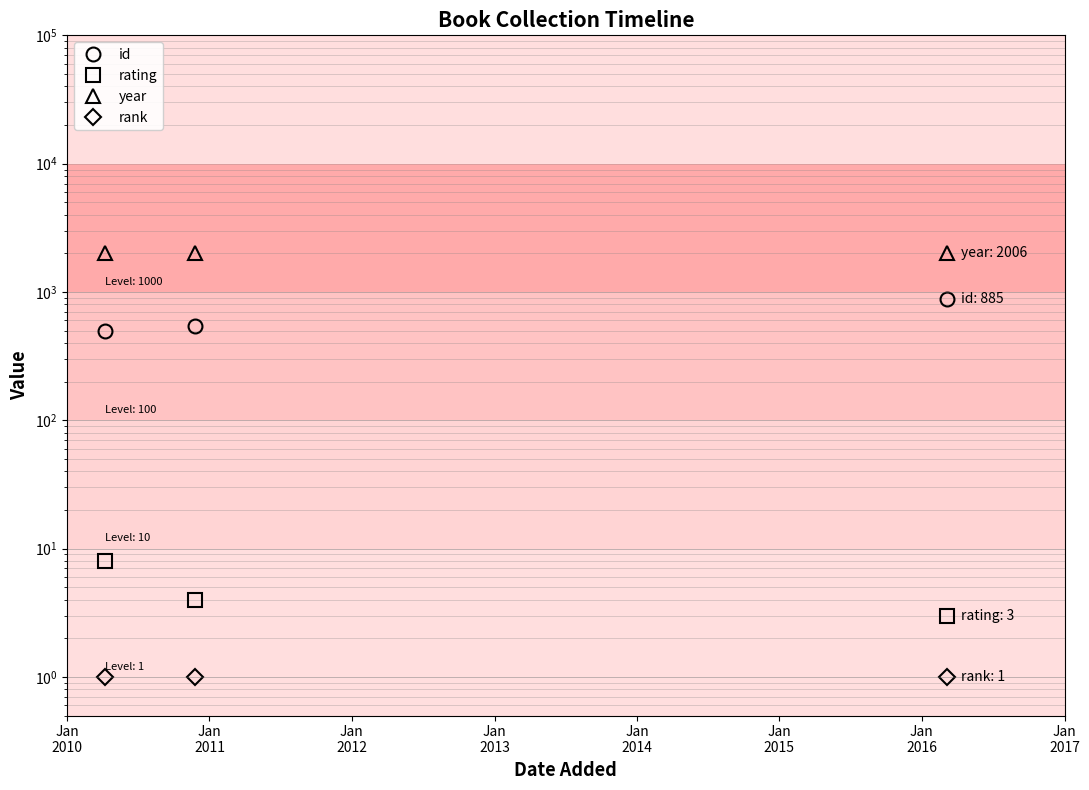

Between Jan
2010 and Jan
2011, which is larger?

Jan
2011